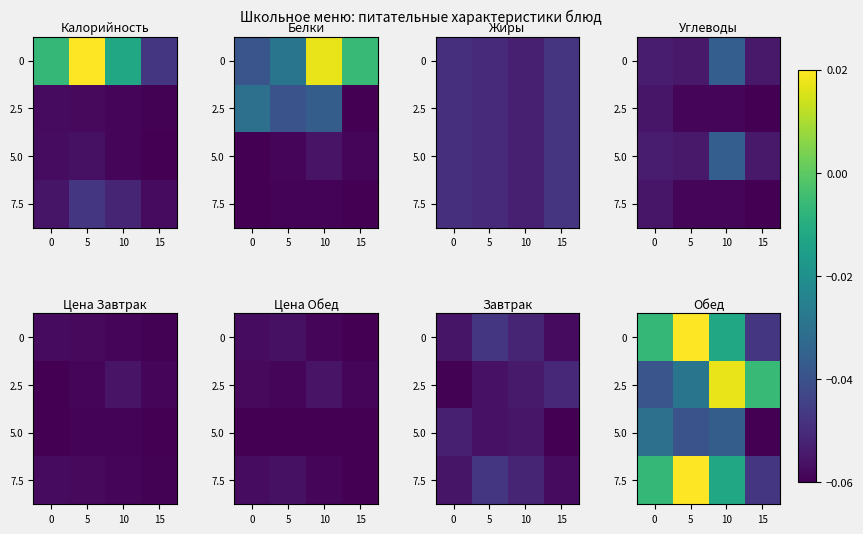

How many data points in 2.5 are above 0?

1